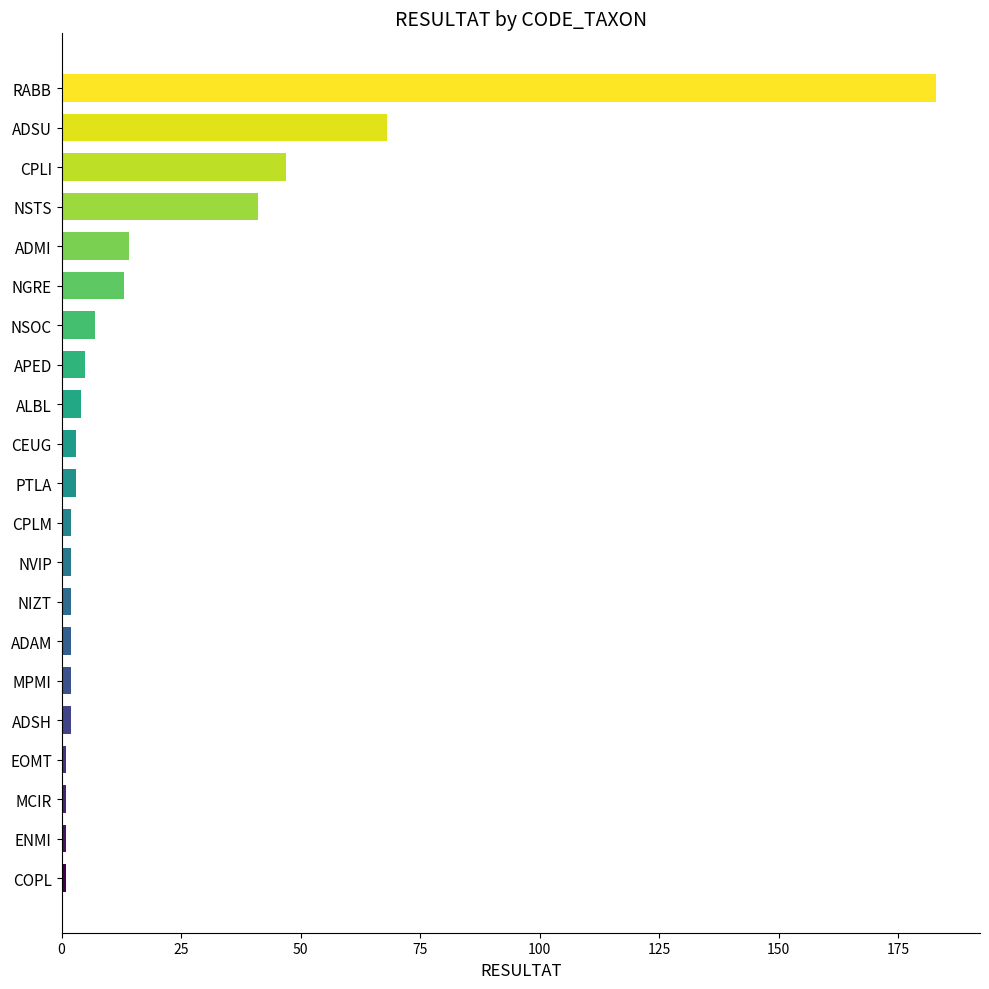

What is the difference between the maximum and minimum values?

182